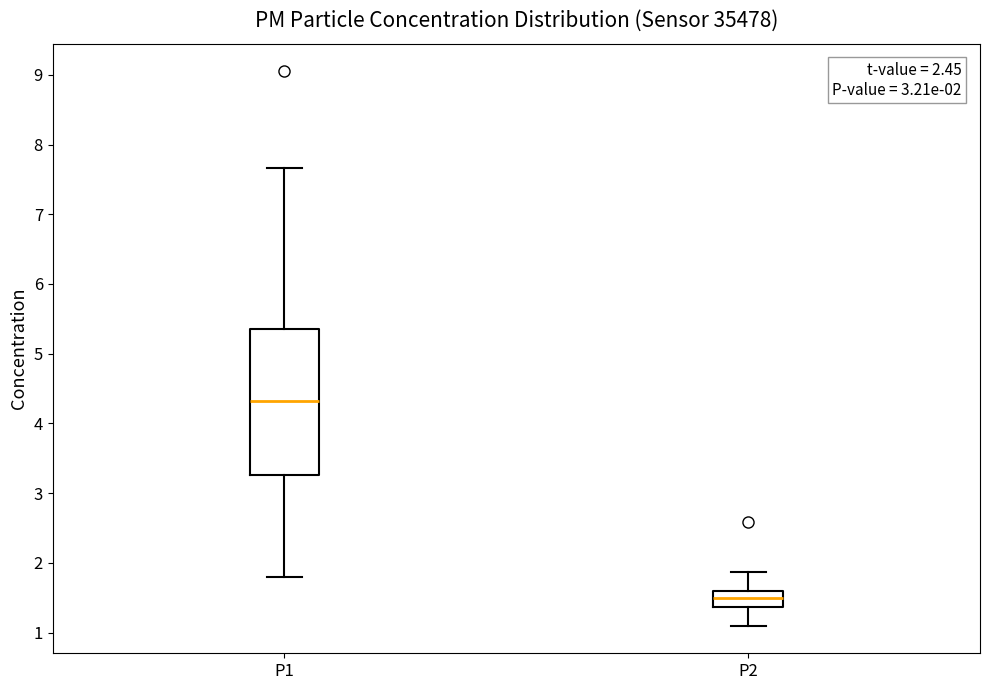

Which box is the tallest, from its lower edge to its upper edge?

P1